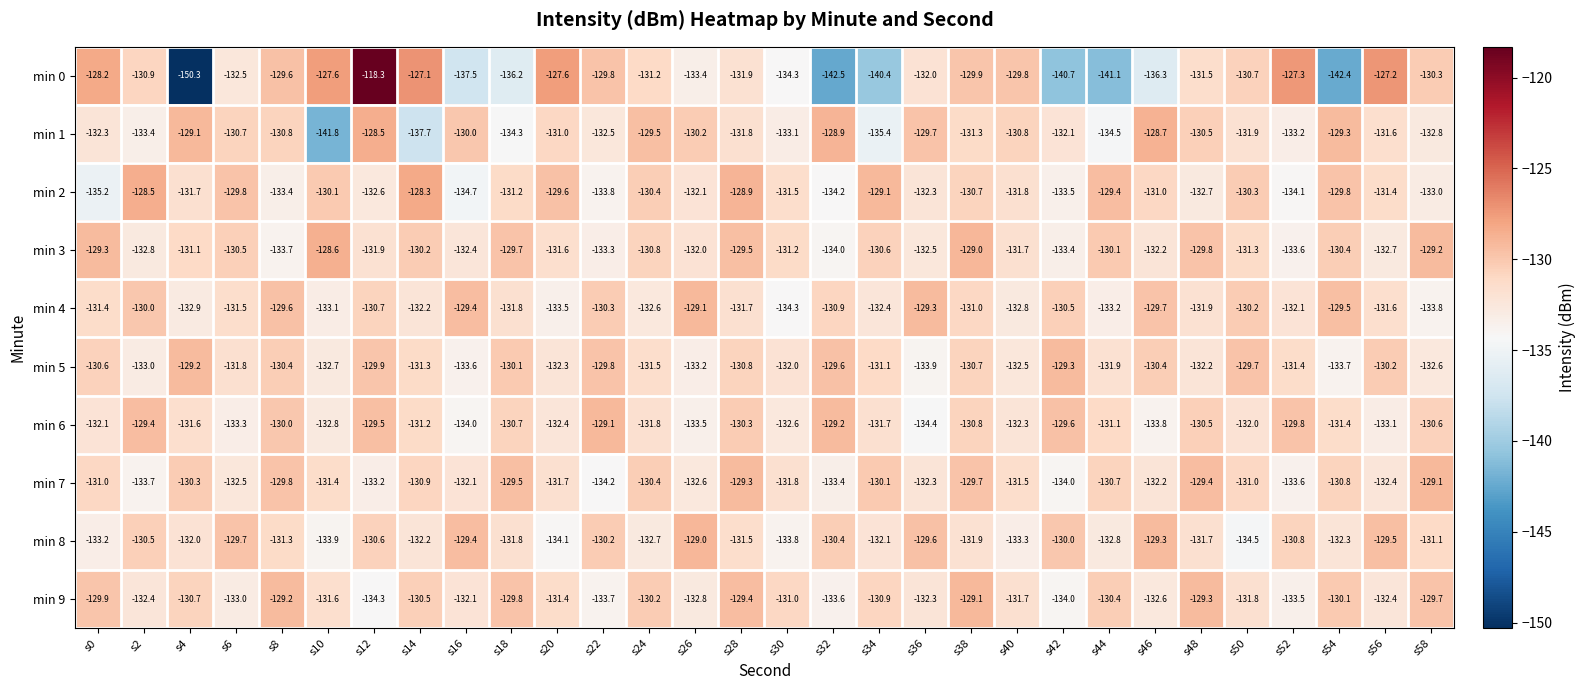

What is the difference between the maximum and minimum values in the min 9 series?

5.2